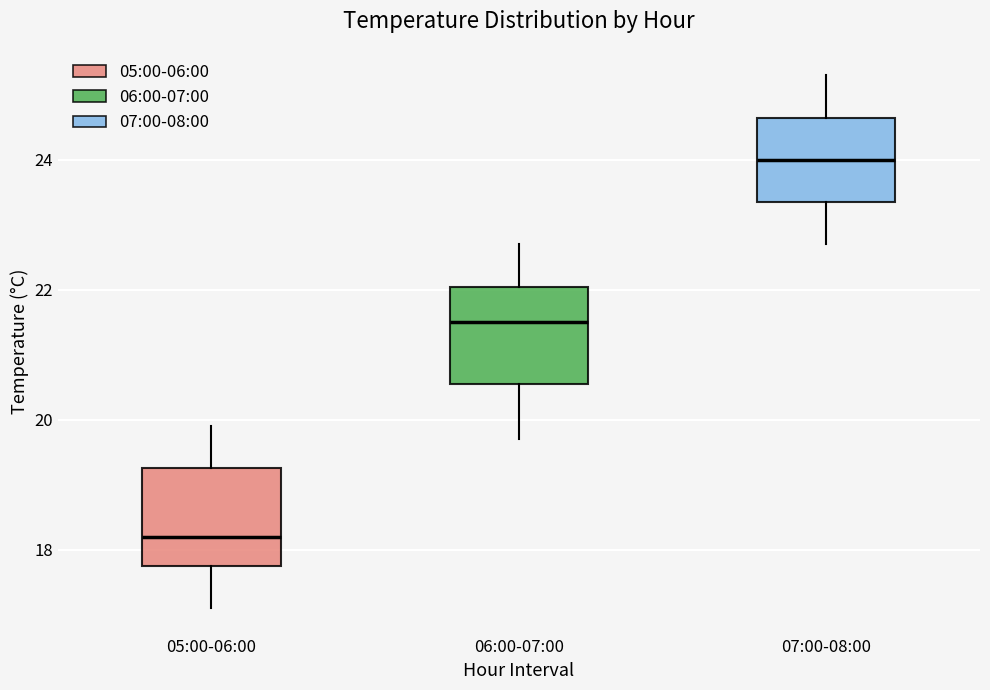

Reading left to right, read every box against the y-axis: the position of its median line, the range the box covers, and the ends of its whiskers. The values are not printed on the chart, so give them approximately, as read against the axis.

05:00-06:00: median 18.2, box 17.8 to 19.2, whiskers 17.2 to 20.0
06:00-07:00: median 21.6, box 20.6 to 22.0, whiskers 19.8 to 22.8
07:00-08:00: median 24.0, box 23.4 to 24.6, whiskers 22.8 to 25.4